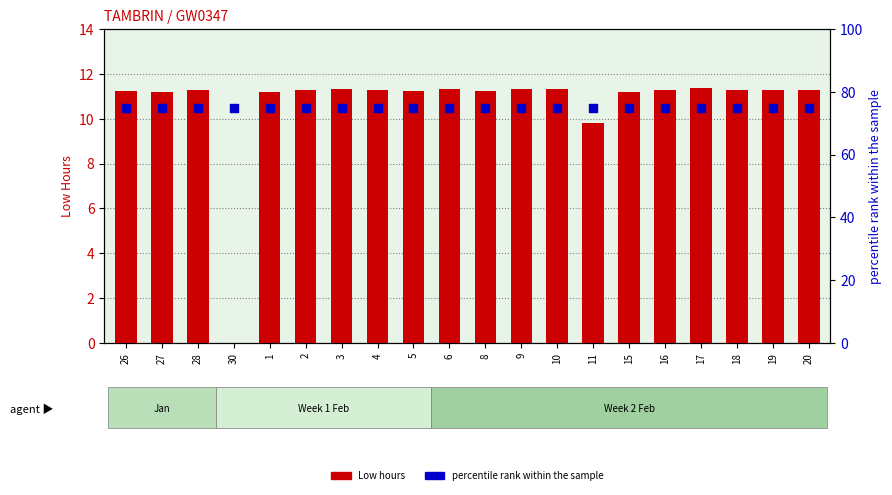

Which series has the widest spread of Y values?

Low hours